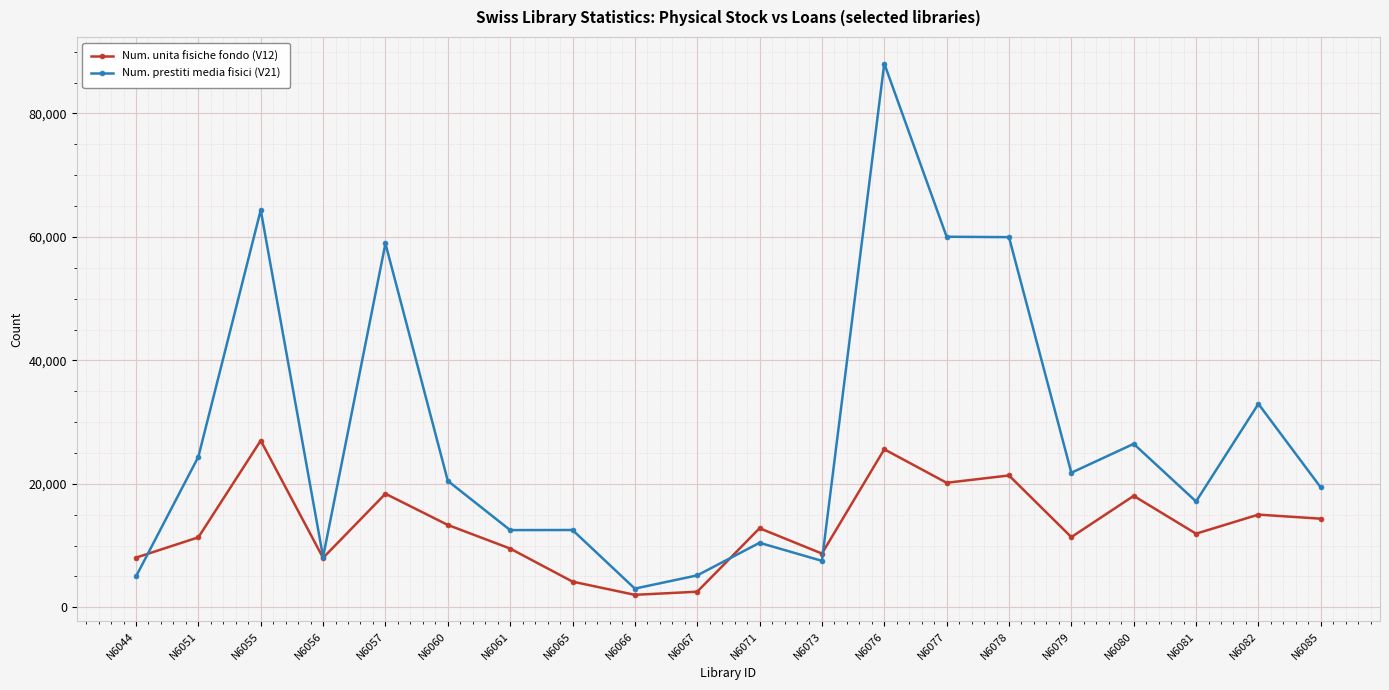

After their last crossing, which series has the higher values: Num. unita fisiche fondo (V12) or Num. prestiti media fisici (V21)?

Num. prestiti media fisici (V21)